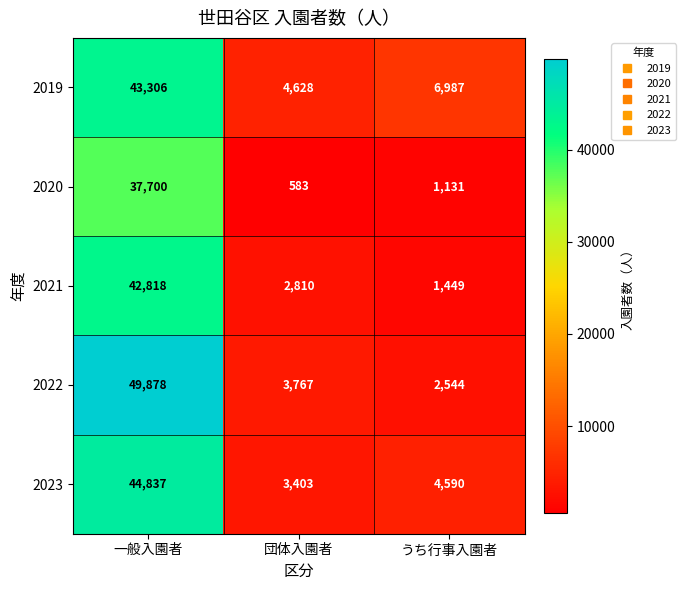

Reading left to right, transcribe all the data shown in this chart.

2019: 一般入園者=43306	団体入園者=4628	うち行事入園者=6987
2020: 一般入園者=37700	団体入園者=583	うち行事入園者=1131
2021: 一般入園者=42818	団体入園者=2810	うち行事入園者=1449
2022: 一般入園者=49878	団体入園者=3767	うち行事入園者=2544
2023: 一般入園者=44837	団体入園者=3403	うち行事入園者=4590